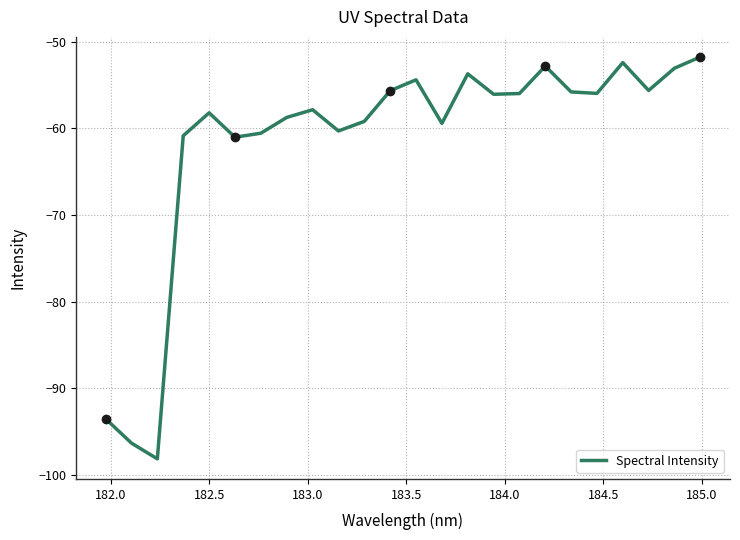

What is the maximum value shown in the chart?

-51.8